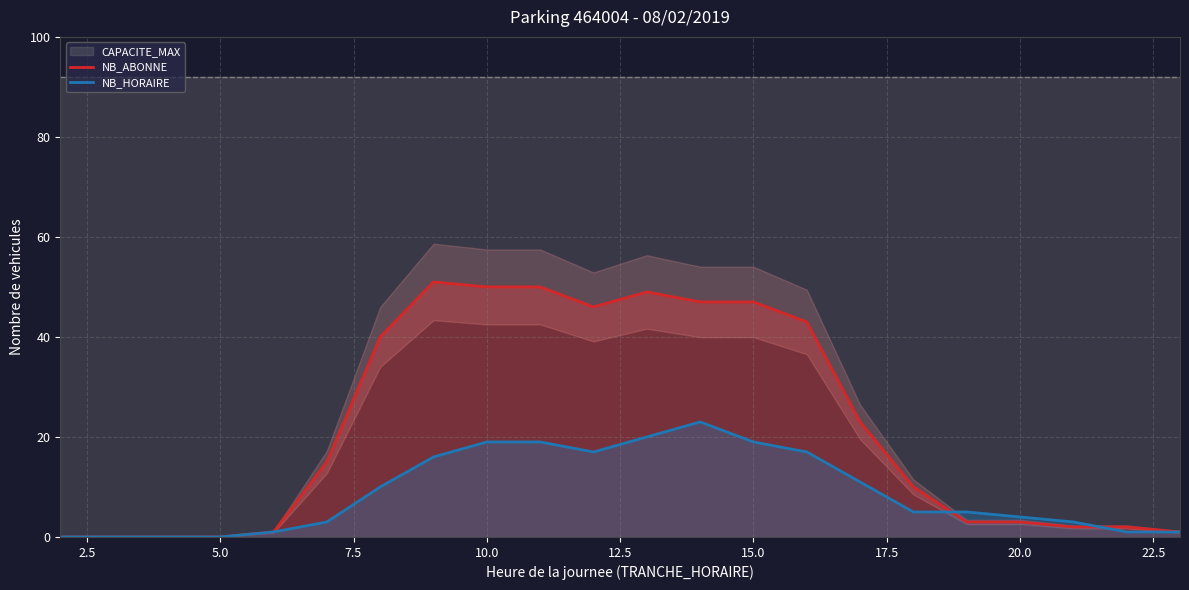

What is the average value of the NB_HORAIRE series?

9